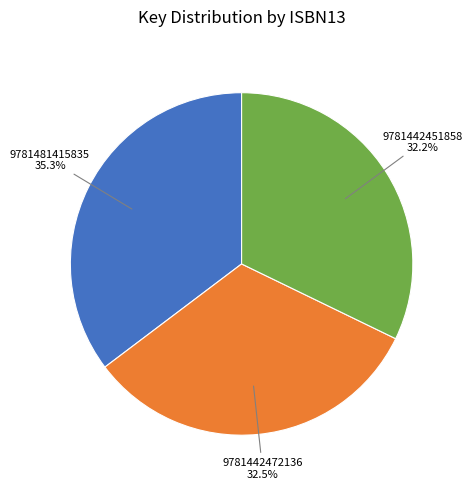

Does any single category account for the majority?

No